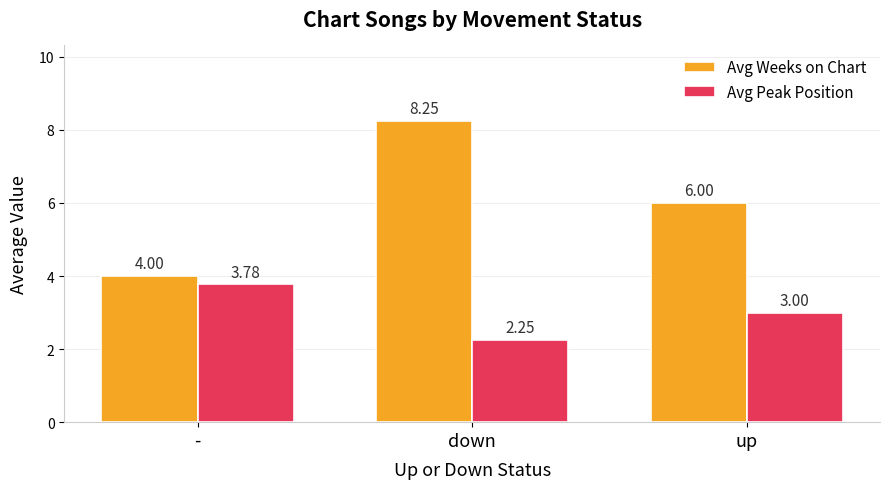

What is the difference between the maximum and minimum values in the Avg Peak Position series?

1.5